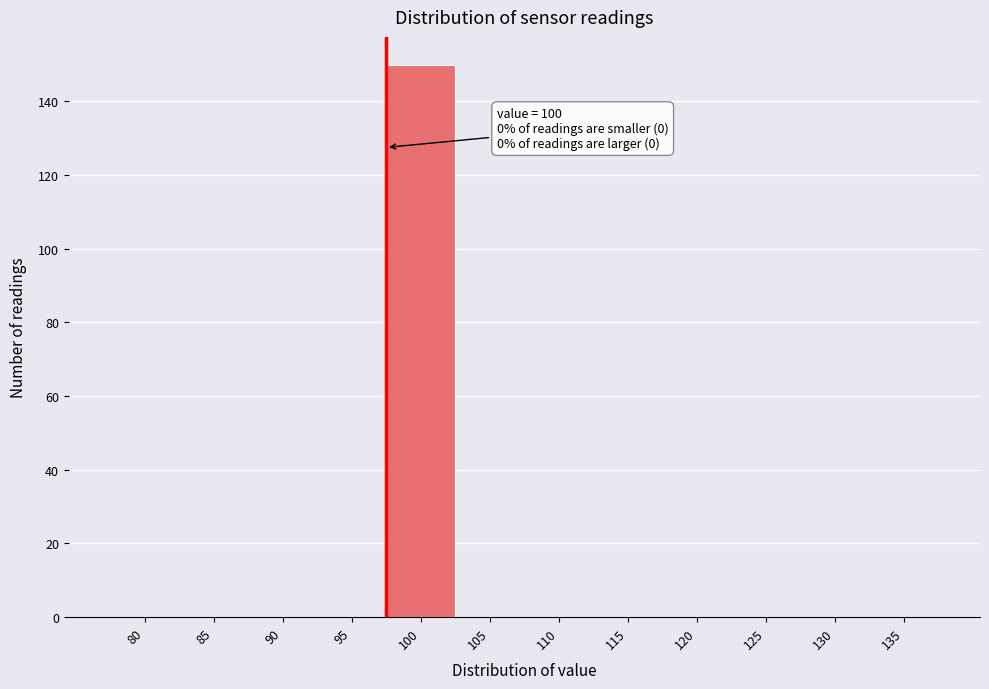

Reading right to left, transcribe all the data shown in this chart.

135=0	130=0	125=0	120=0	115=0	110=0	105=0	100=150	95=0	90=0	85=0	80=0